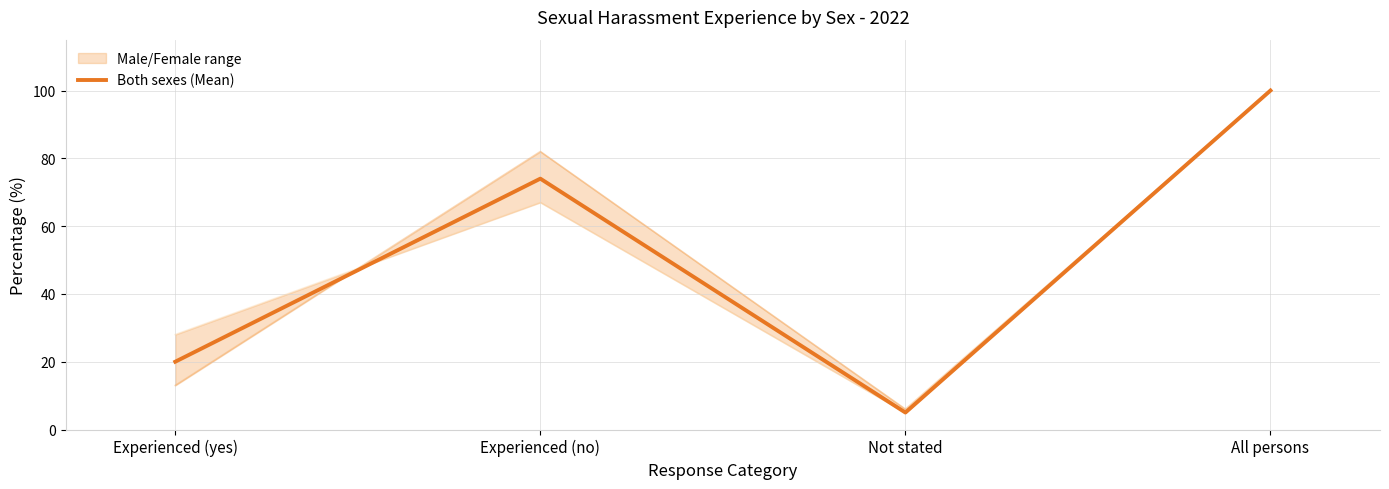

Rank the categories by value from lowest to highest.

Not stated, Experienced (yes), Experienced (no), All persons